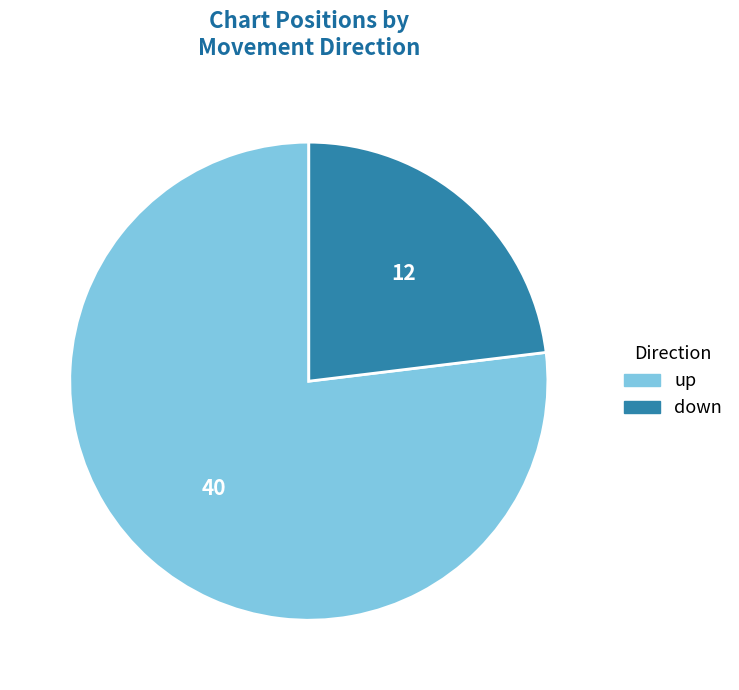

What is the ratio of the value at up to the value at down?

3.3